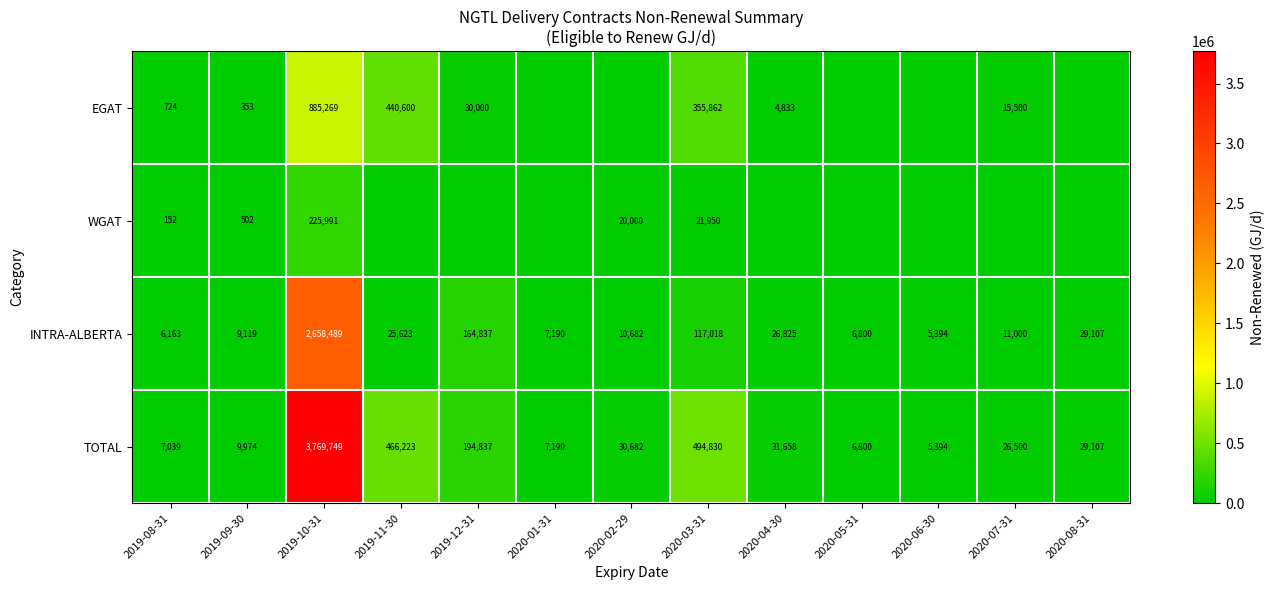

True or false: WGAT has a value of 5043 at 2020-02-29.

False